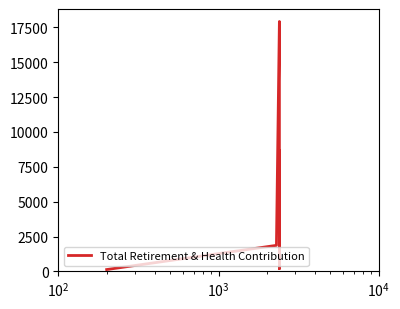

Approximately how many times larger is the value at $\mathdefault{10^{2}}$ compared to $\mathdefault{10^{4}}$?

0.1